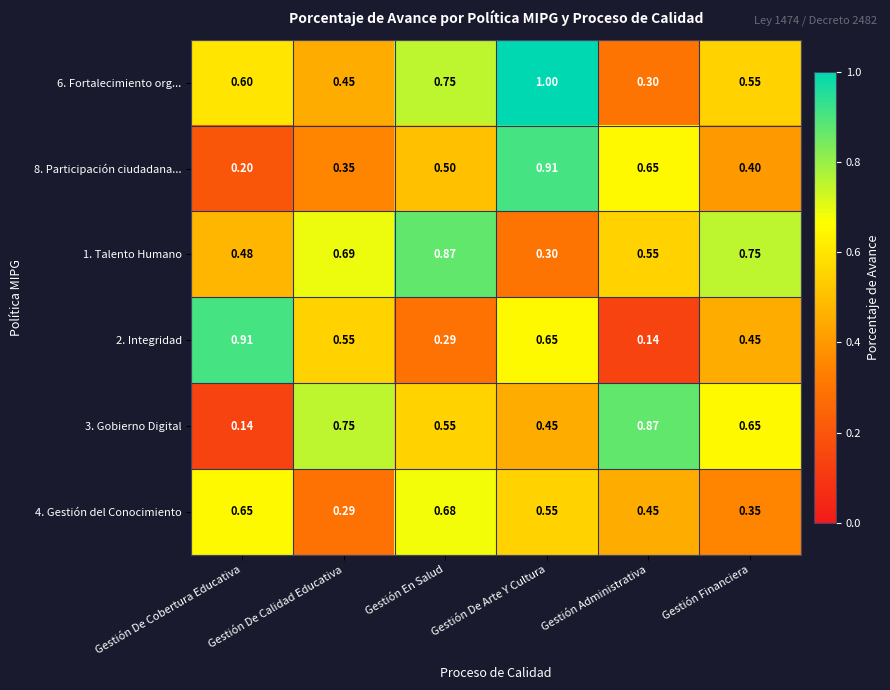

Is the value of 3. Gobierno Digital at Gestión De Cobertura Educativa greater than the value of 8. Participación ciudadana... at Gestión Financiera?

No